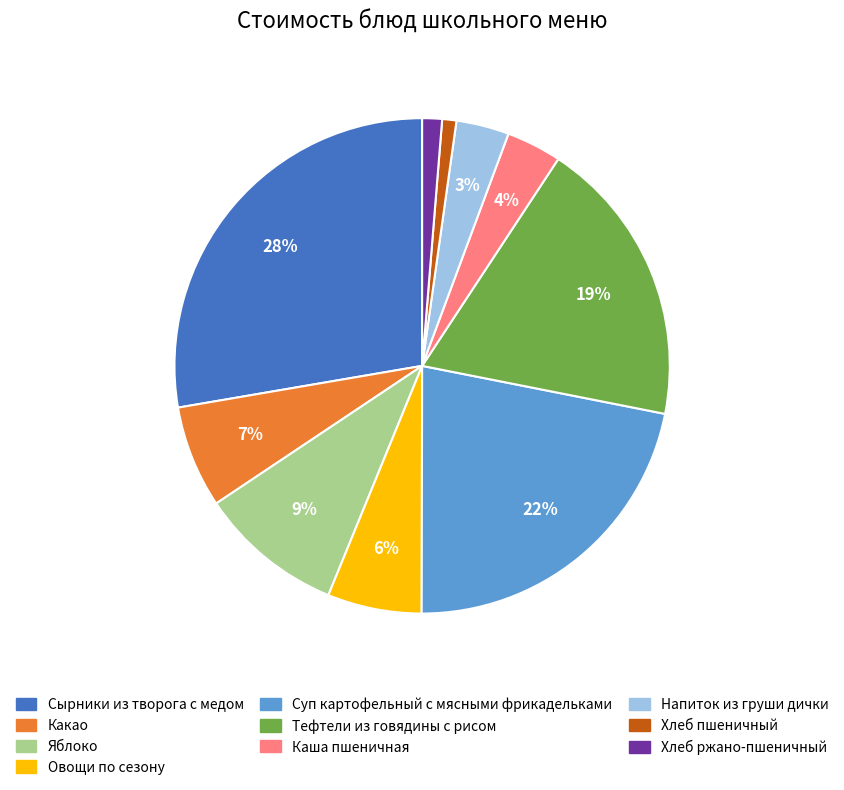

True or false: Суп картофельный с мясными фрикадельками accounts for 13% of the total.

False